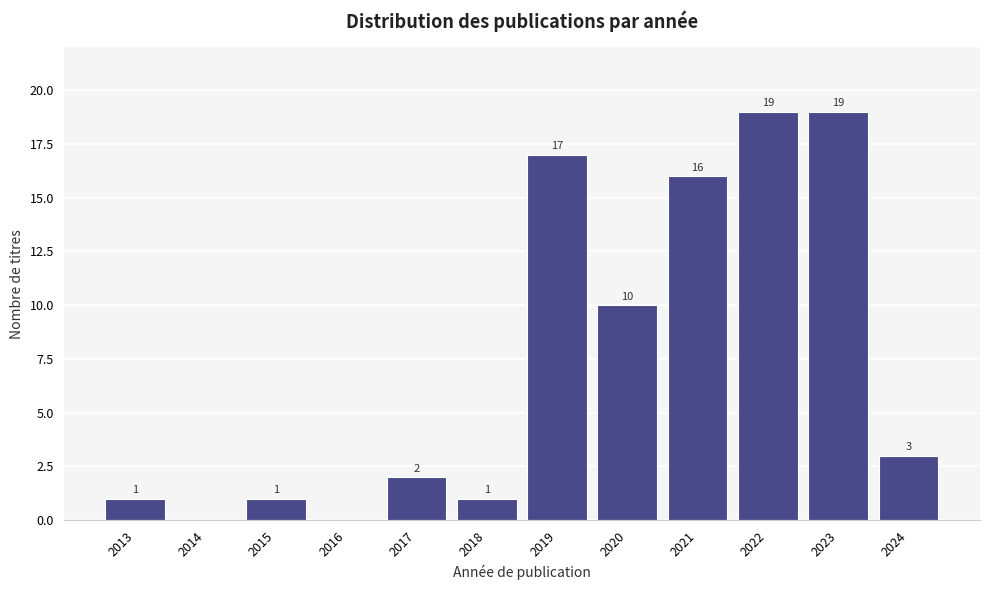

Reading left to right, extract all data points from this chart.

2013=1	2014=0	2015=1	2016=0	2017=2	2018=1	2019=17	2020=10	2021=16	2022=19	2023=19	2024=3